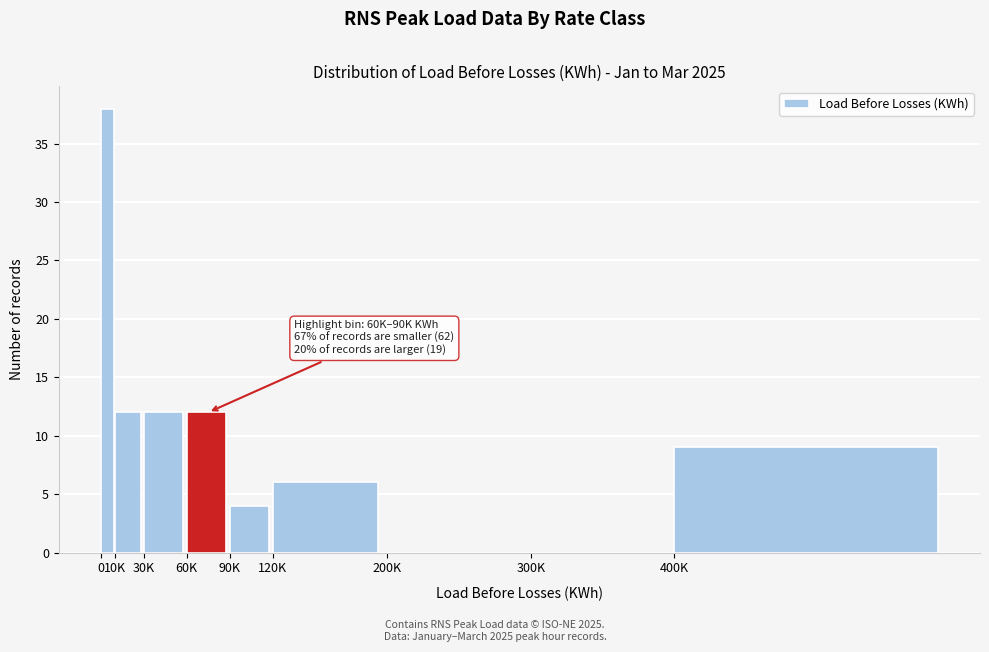

Reading right to left, what are all the values shown in this chart?

400K=9	300K=0	200K=0	120K=6	90K=4	60K=12	30K=12	10K=12	0=38